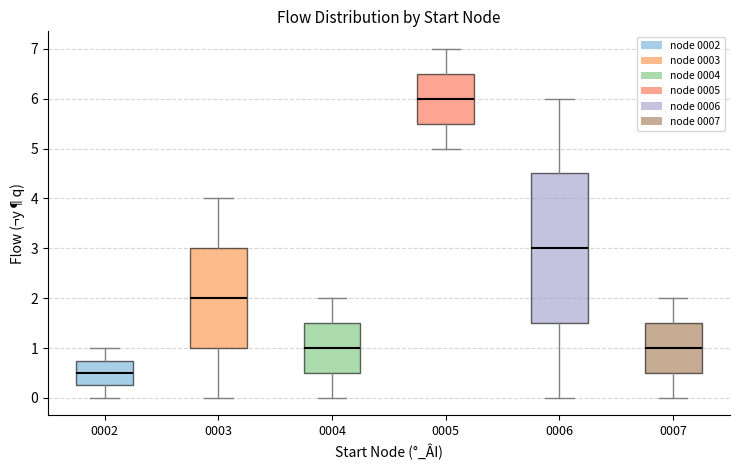

Which box is the tallest, from its lower edge to its upper edge?

0006